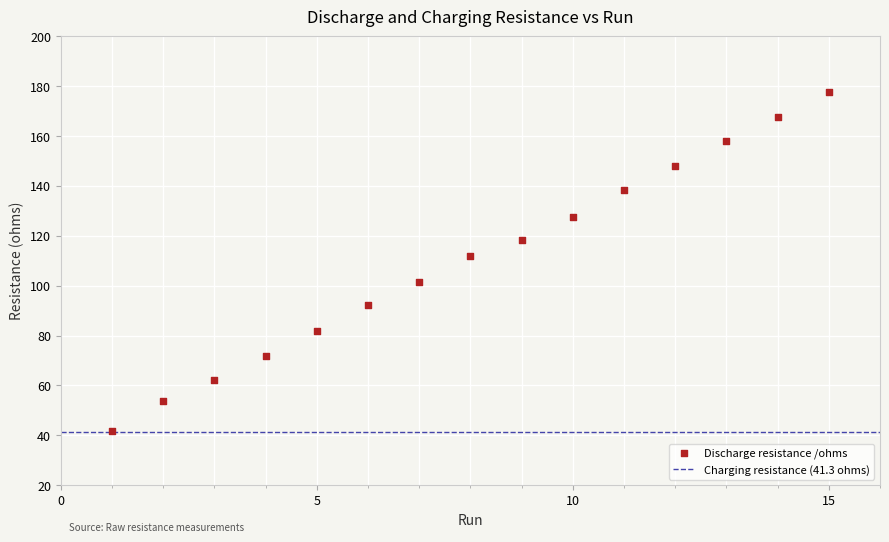

What is the range of X values (max minus min)?

14.0